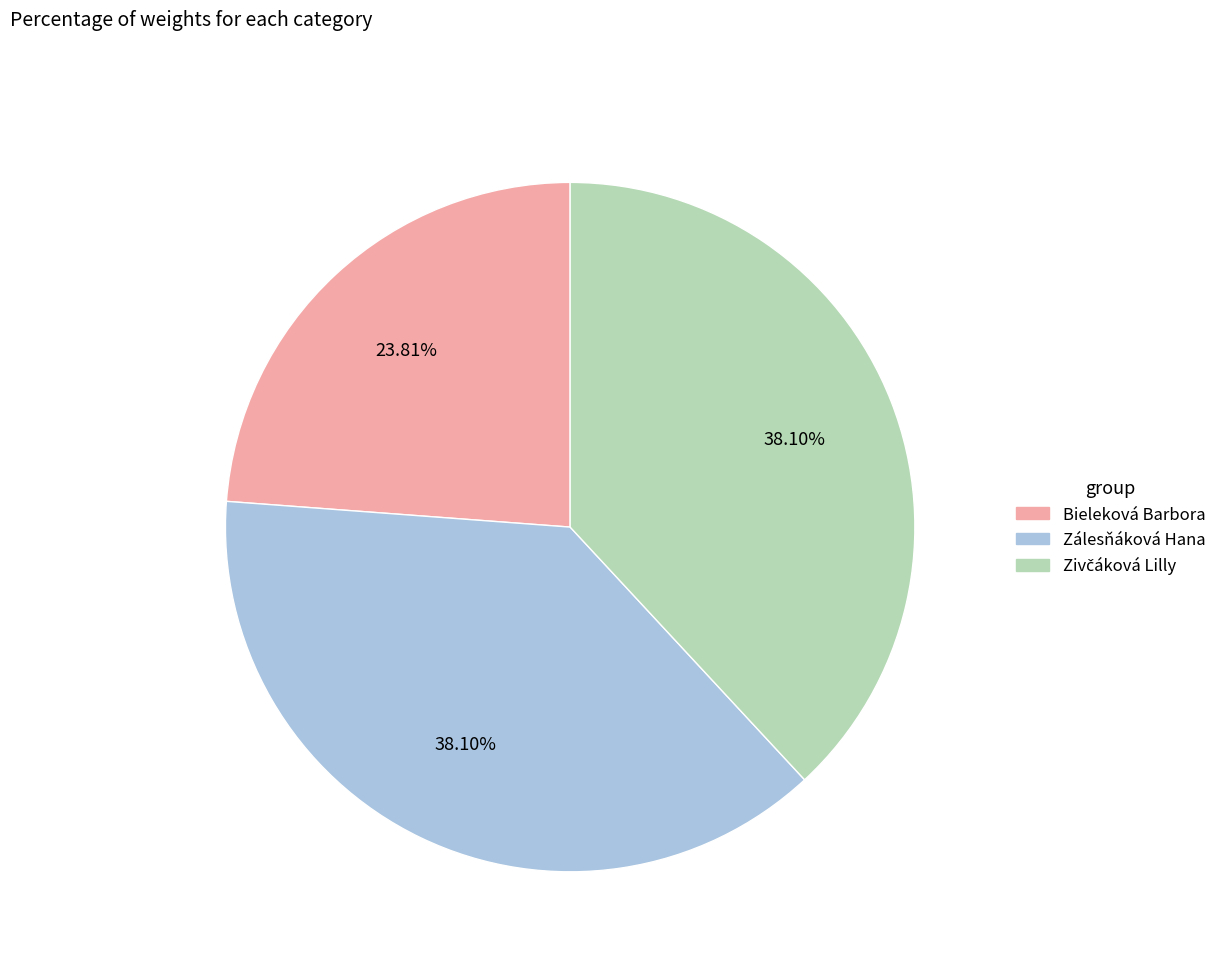

Is Bieleková Barbora the majority of the pie?

No